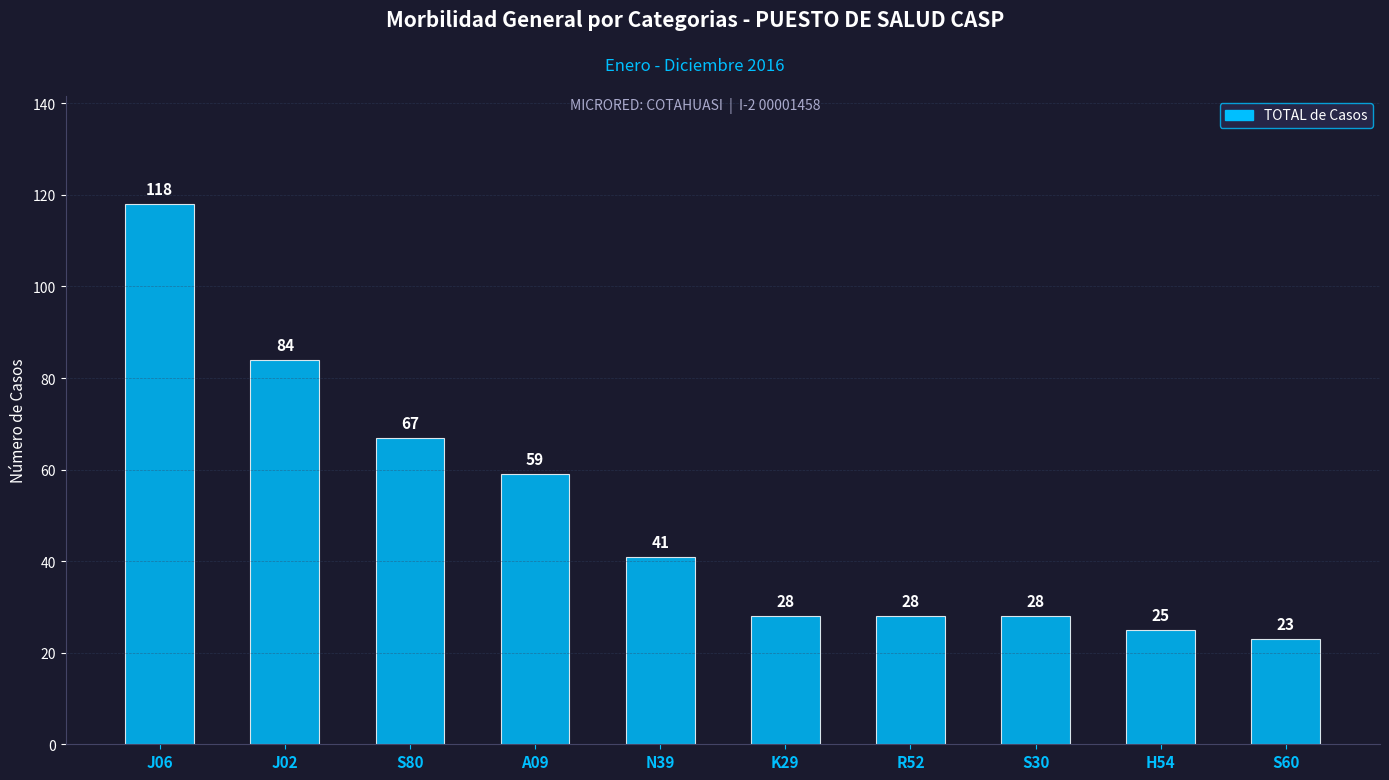

How many distinct data groups are displayed?

1